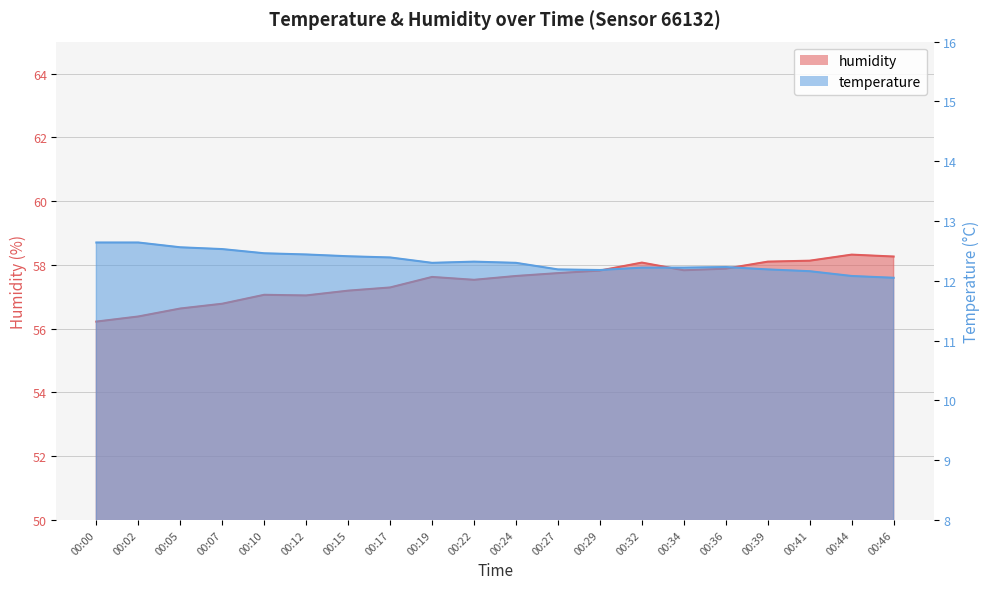

Where is humidity nearest to the value 57?

00:12